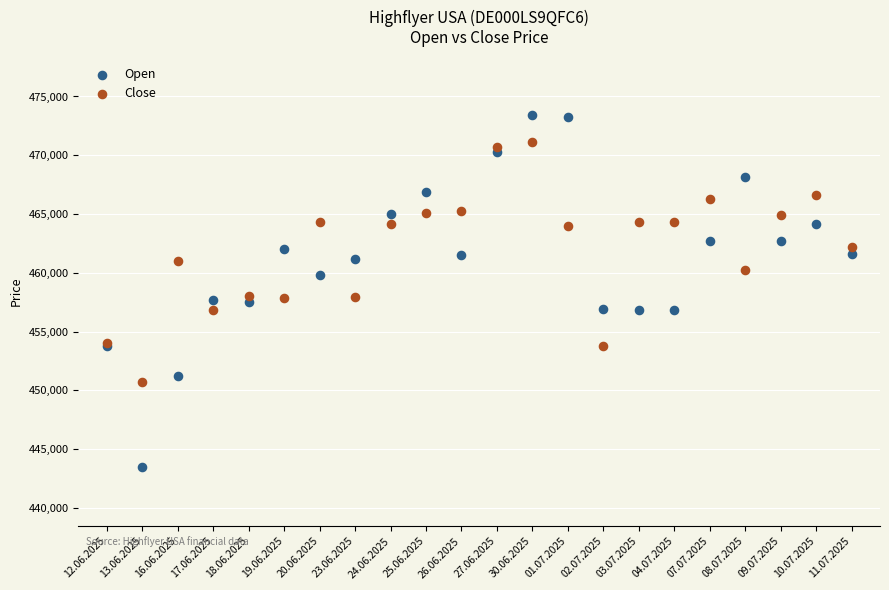

What are all the series names shown in the legend?

Open, Close